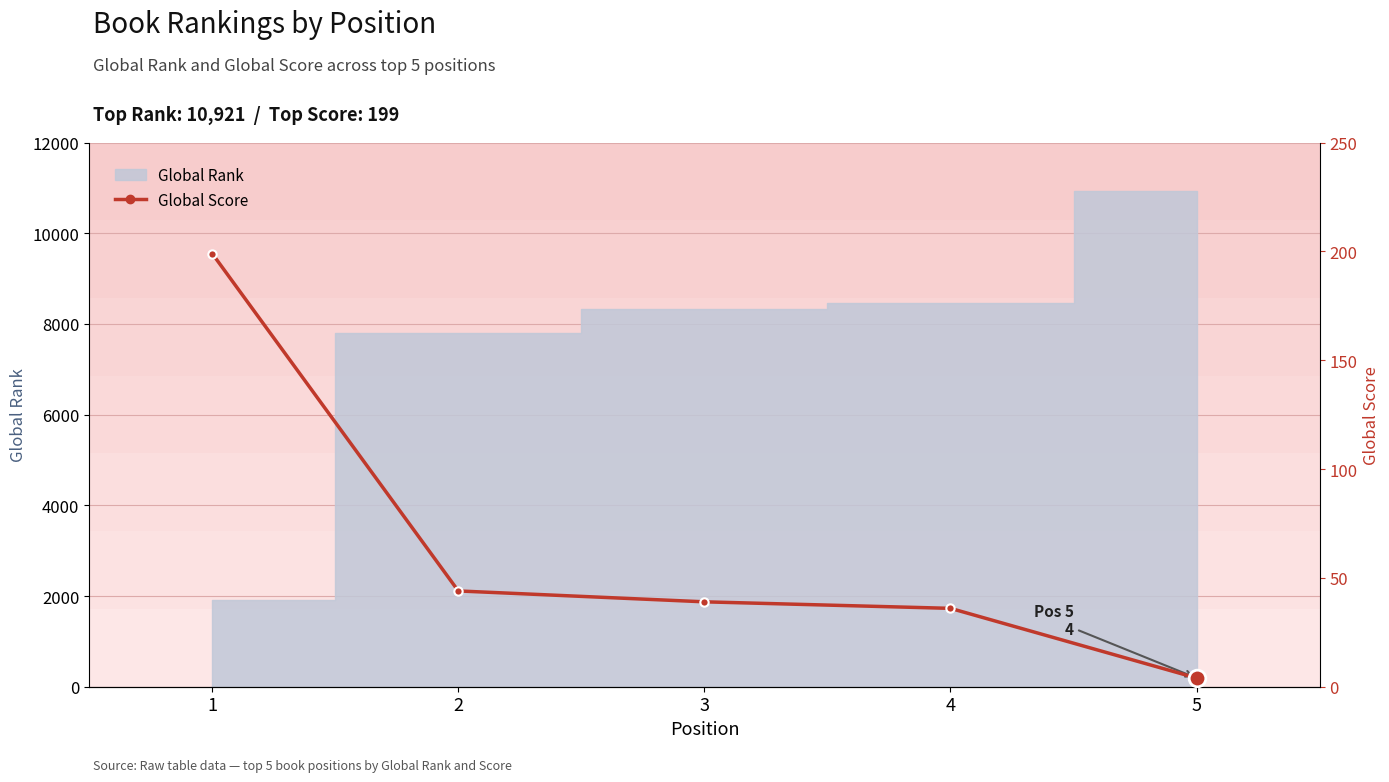

True or false: the data shows 199 at 1.

True